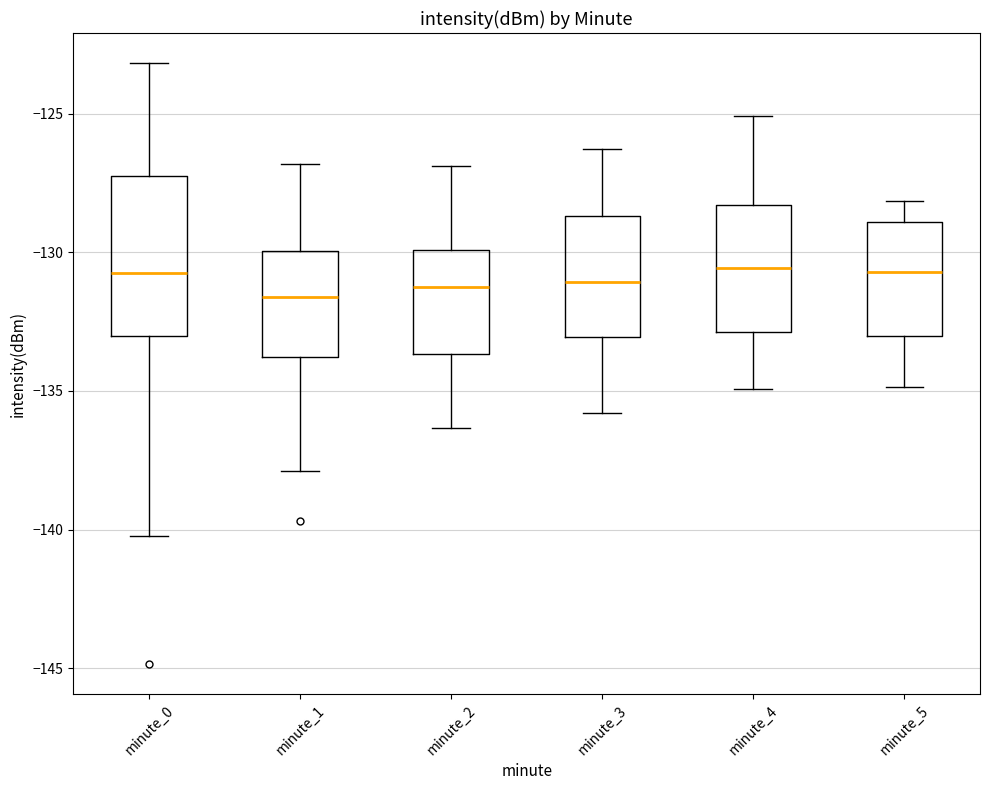

Where is the lower edge of the box for minute_3 on the y-axis? The values are not printed on the chart, so give them approximately, as read against the axis.

-133.0